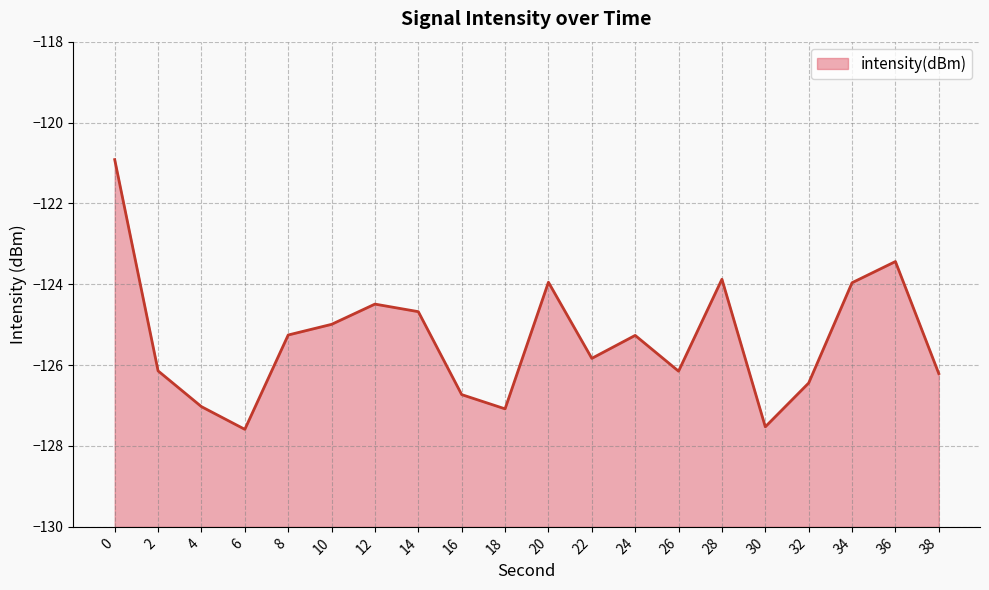

Reading right to left, what are all the values shown in this chart?

-126.2	-123.4	-124.0	-126.4	-127.5	-123.9	-126.1	-125.3	-125.8	-123.9	-127.1	-126.7	-124.7	-124.5	-125.0	-125.3	-127.6	-127.0	-126.1	-120.9